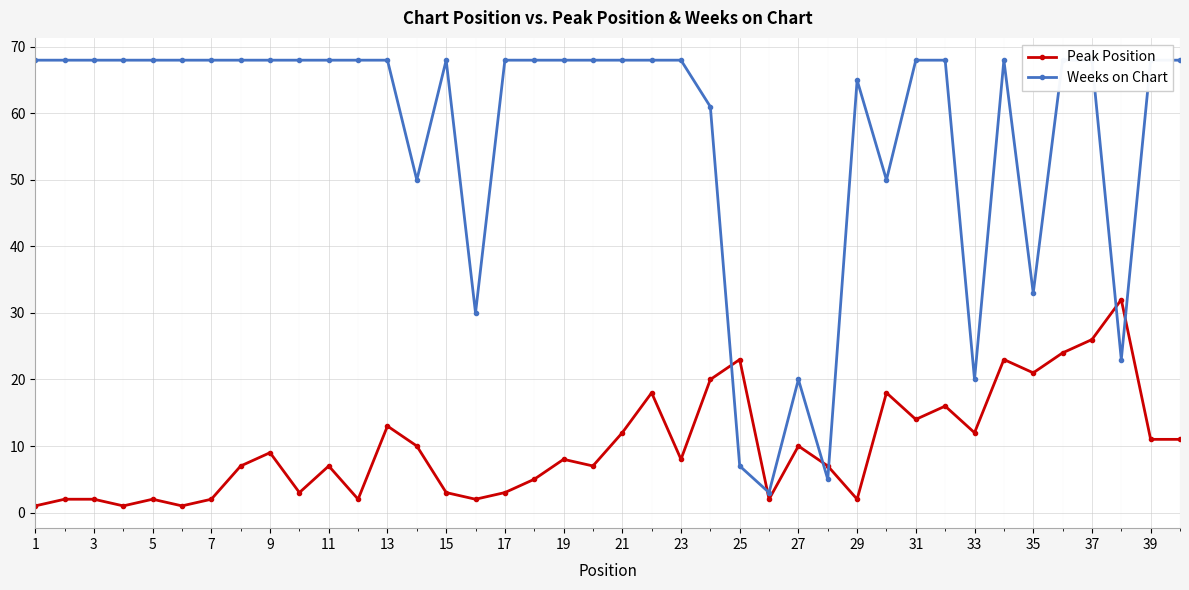

What is the difference between the maximum and minimum values in the Peak Position series?

31